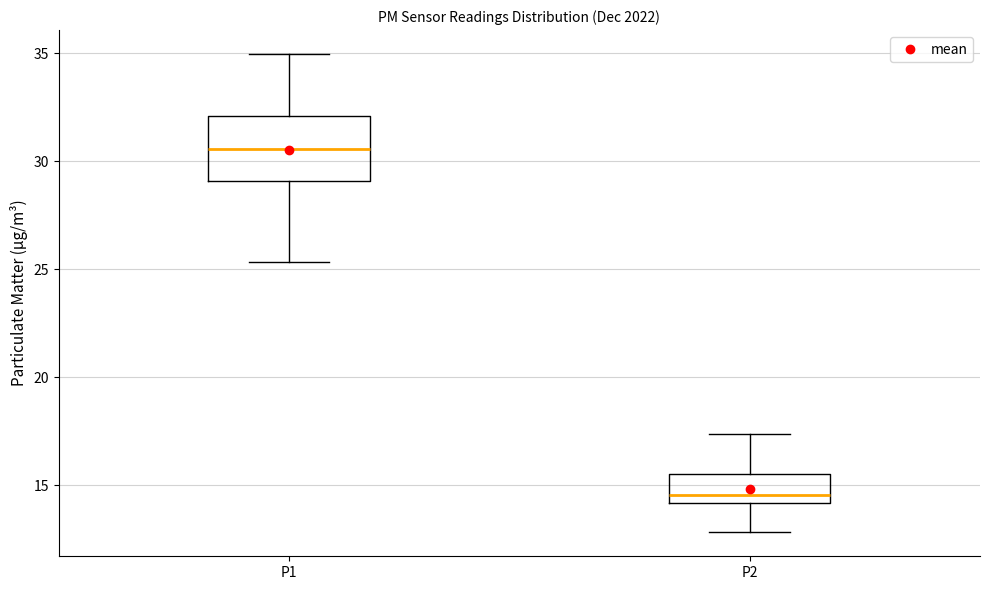

Which box is the tallest, from its lower edge to its upper edge?

P1